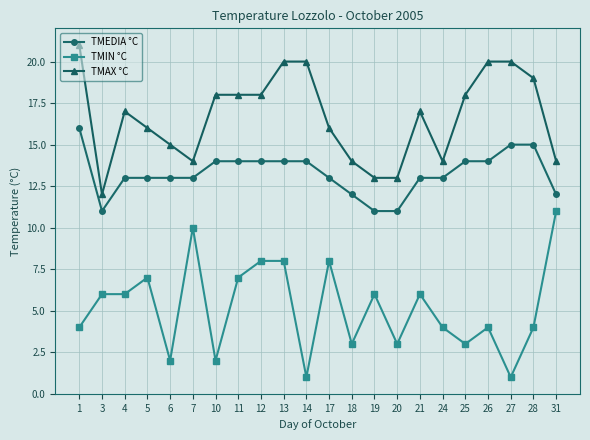

What is the difference between the TMEDIA °C values at 14 and 5?

1